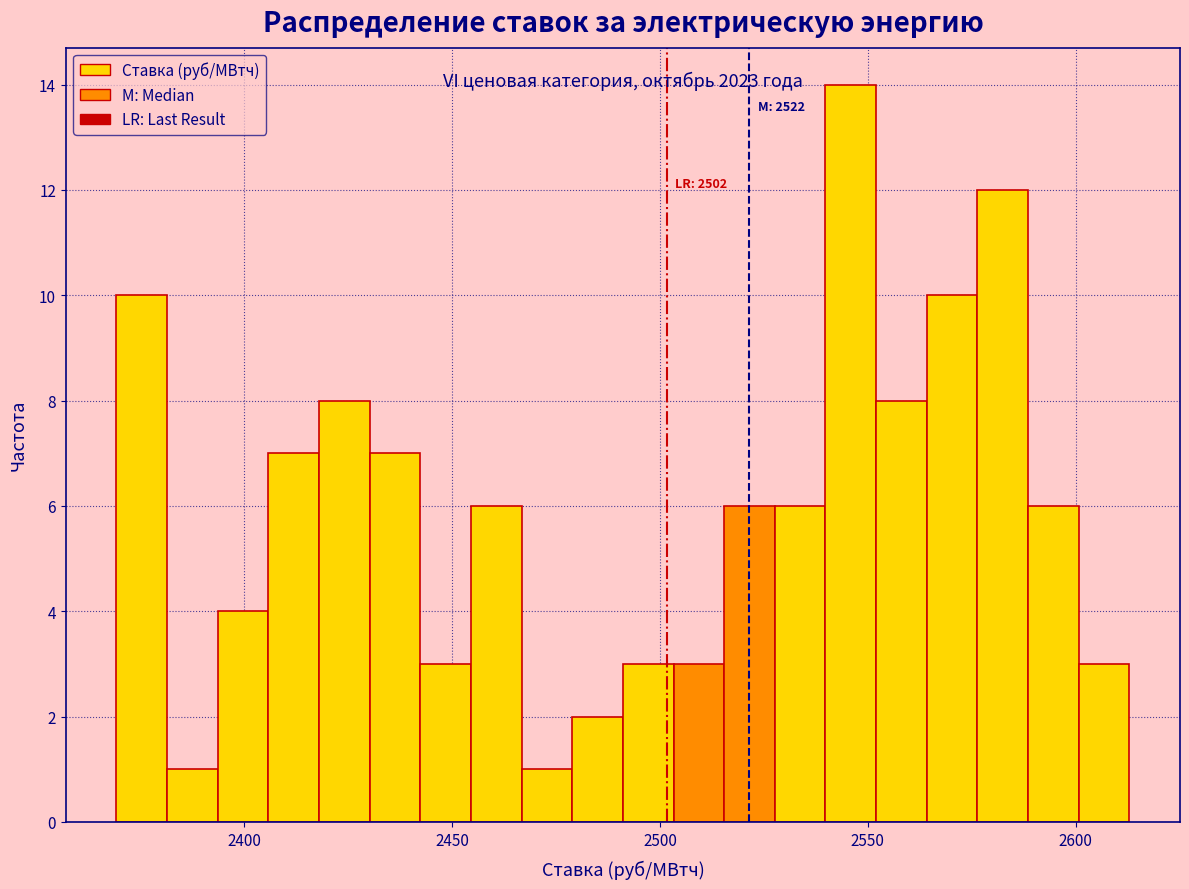

Around what value on the x-axis is the tallest bar? Give the approximate position of its centre, as read against the axis.

2545